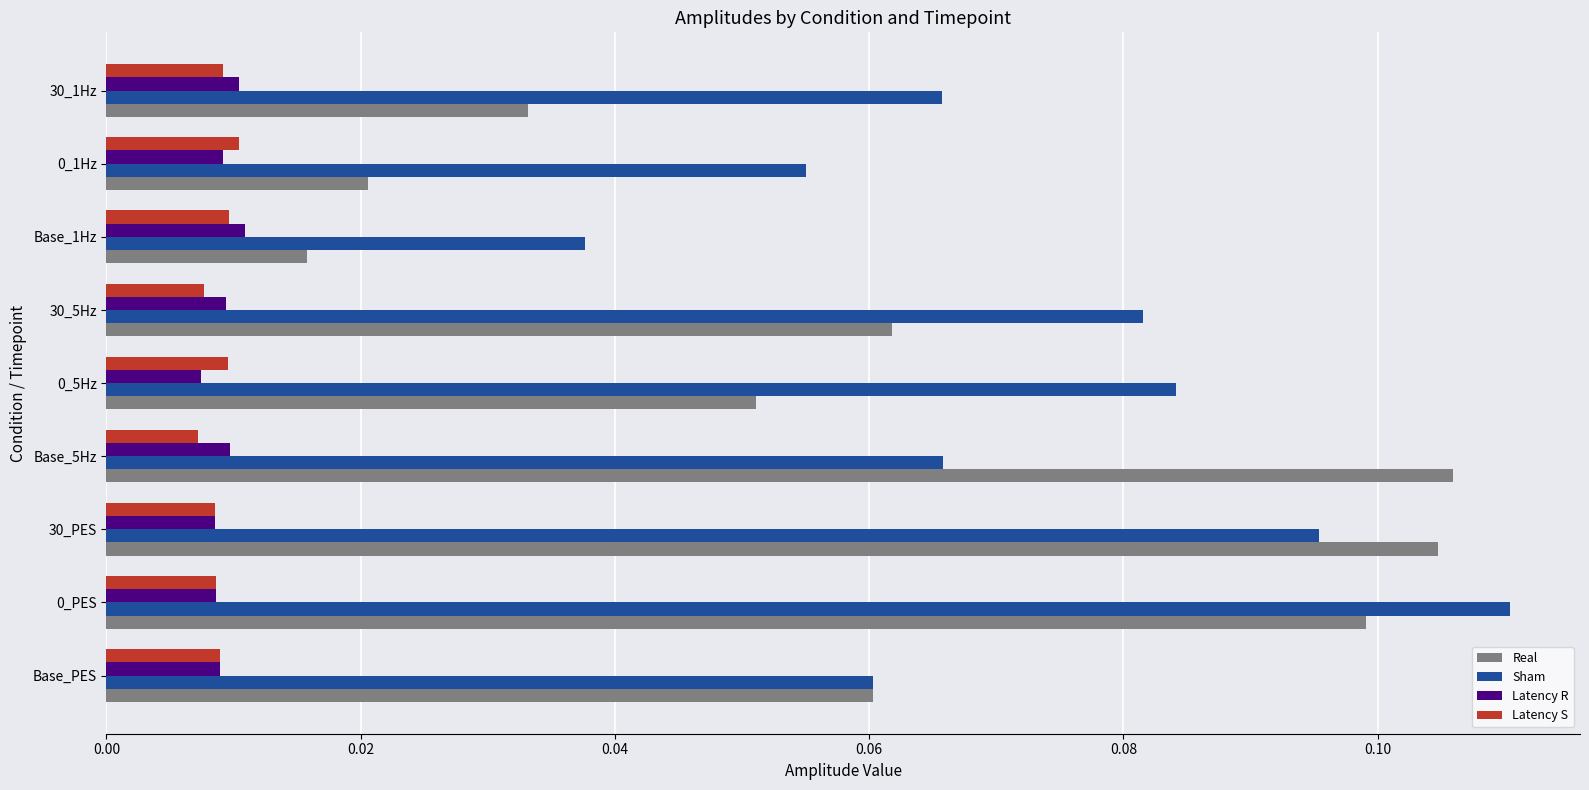

What are all the series names shown in the legend?

Real, Sham, Latency R, Latency S